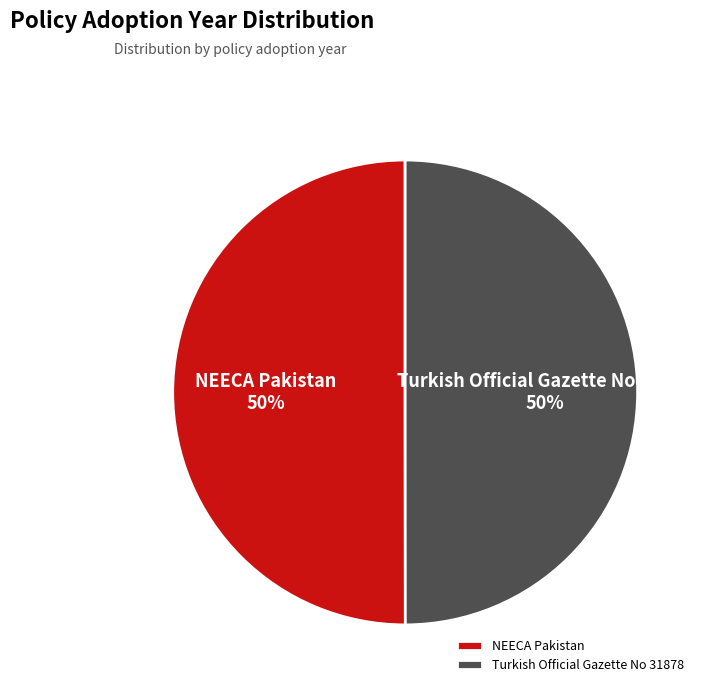

The NEECA Pakistan slice represents 50% of the pie. True or false?

True